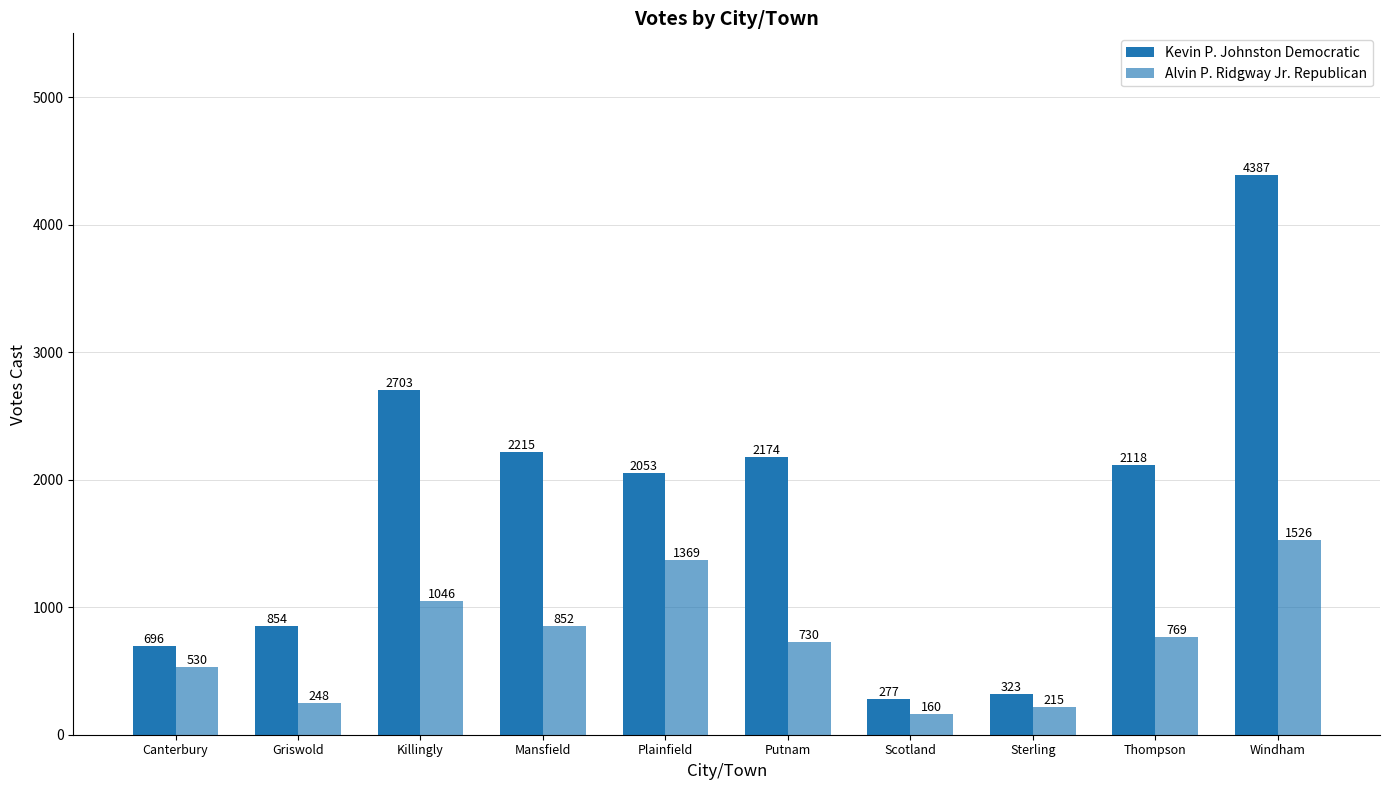

Are the bars horizontal?

No